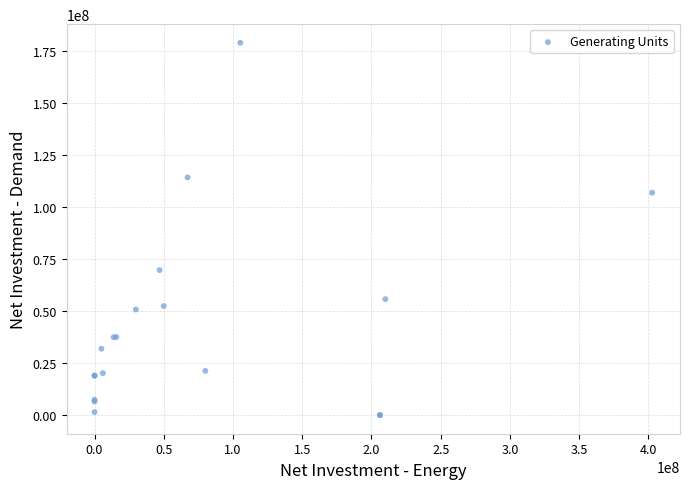

What Y value in the scatter plot is closest to 89592859?

107039604.4